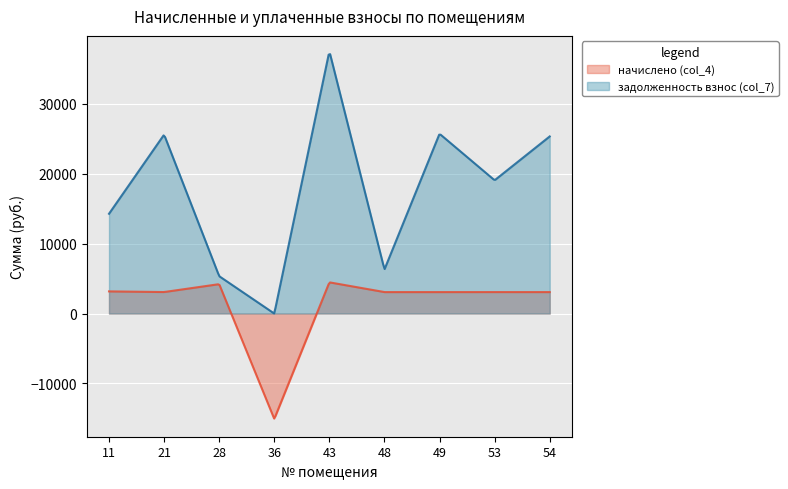

How many lines are shown in the chart?

2